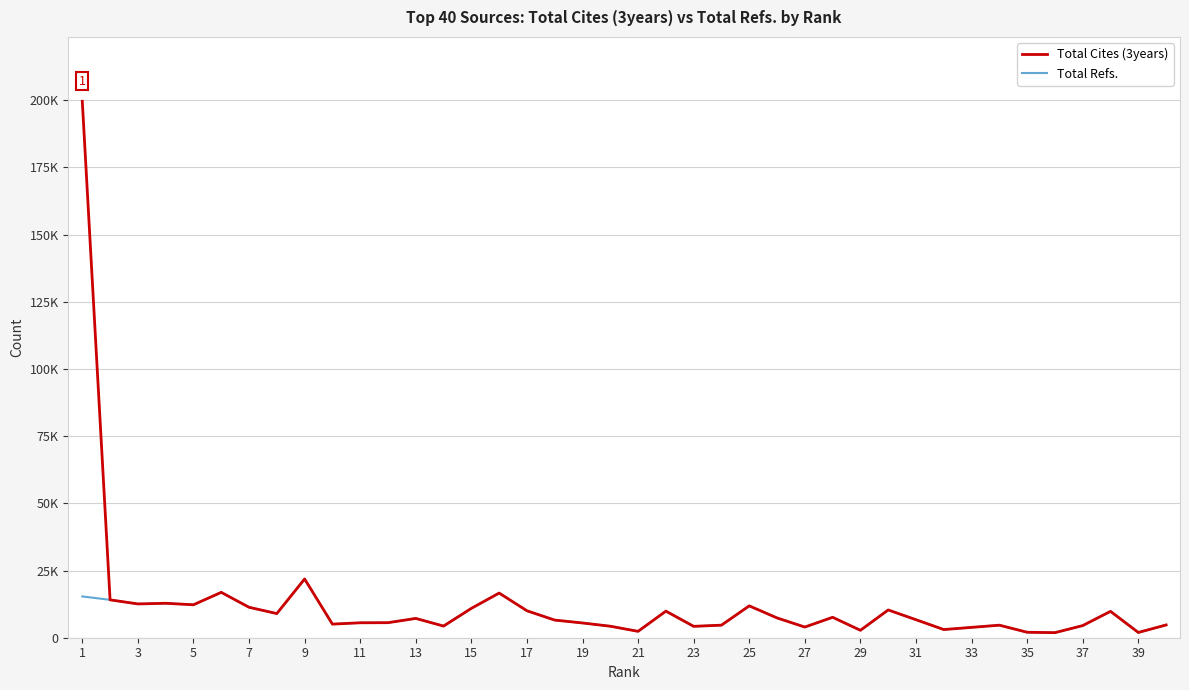

Where is Total Refs. nearest to the value 11873?

25